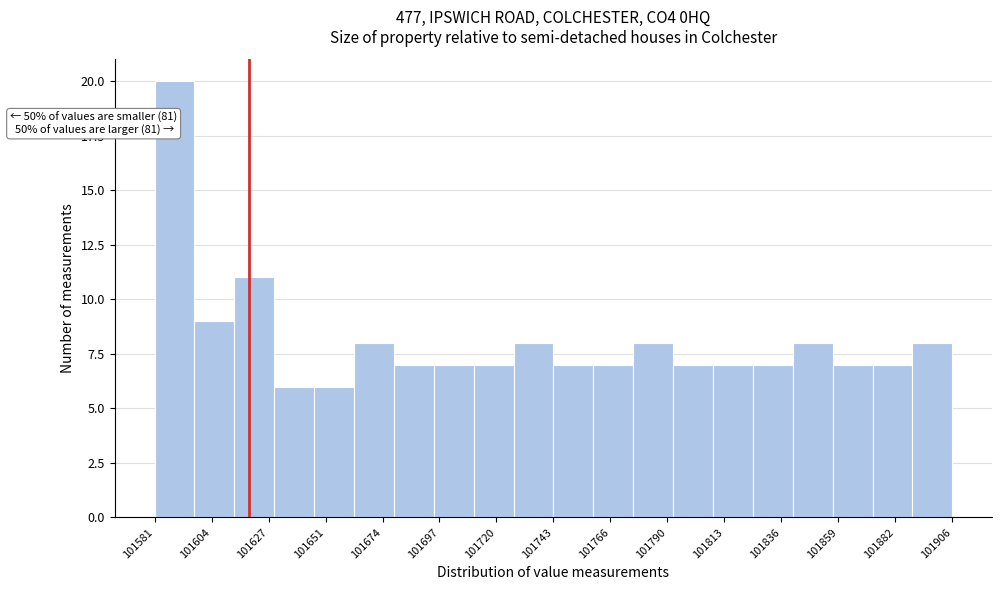

Read against the x-axis, roughly where is the centre of the tallest bar?

101590